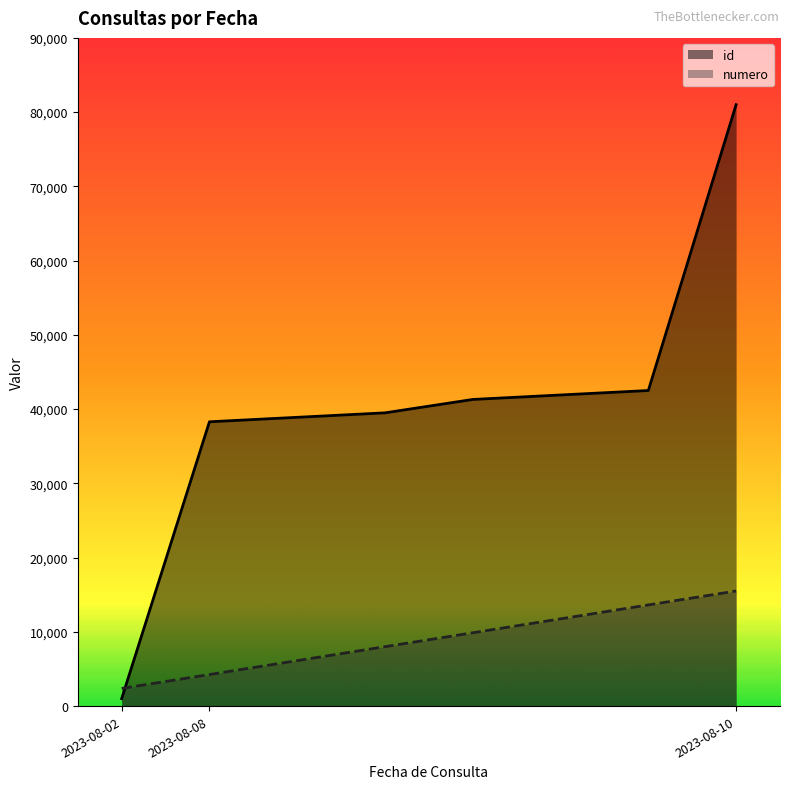

List the series in order of their peak value, lowest first.

numero, id